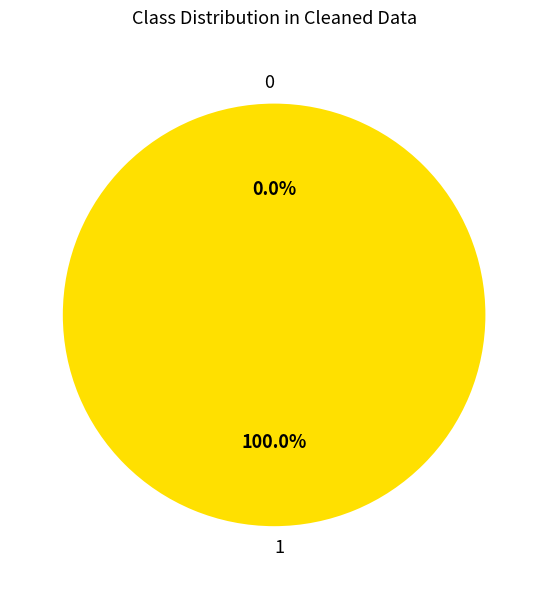

To the nearest percent, what is the average slice percentage?

50%